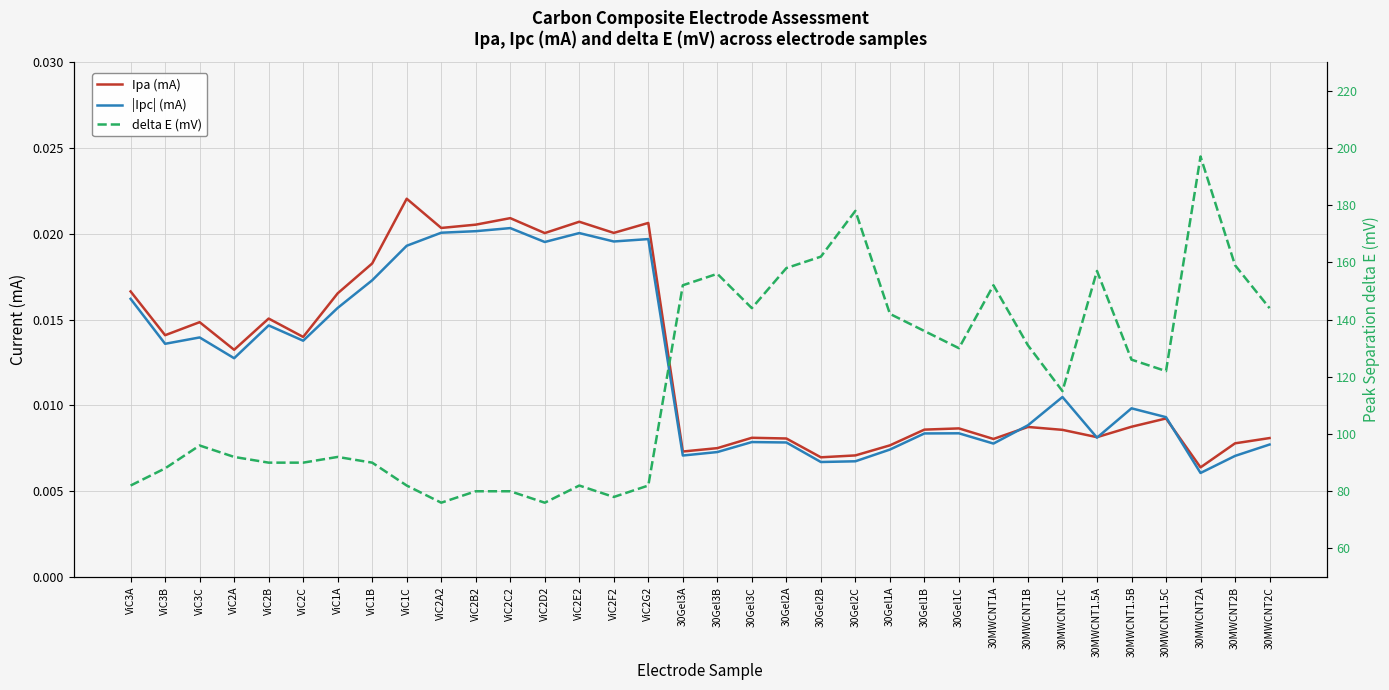

At which label is |Ipc| (mA) closest to 0?

30MWCNT2A